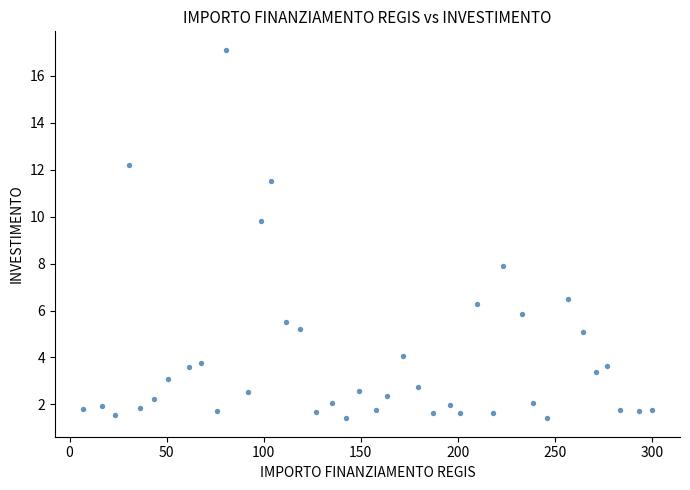

What Y value in the scatter plot is closest to 9?

9.8